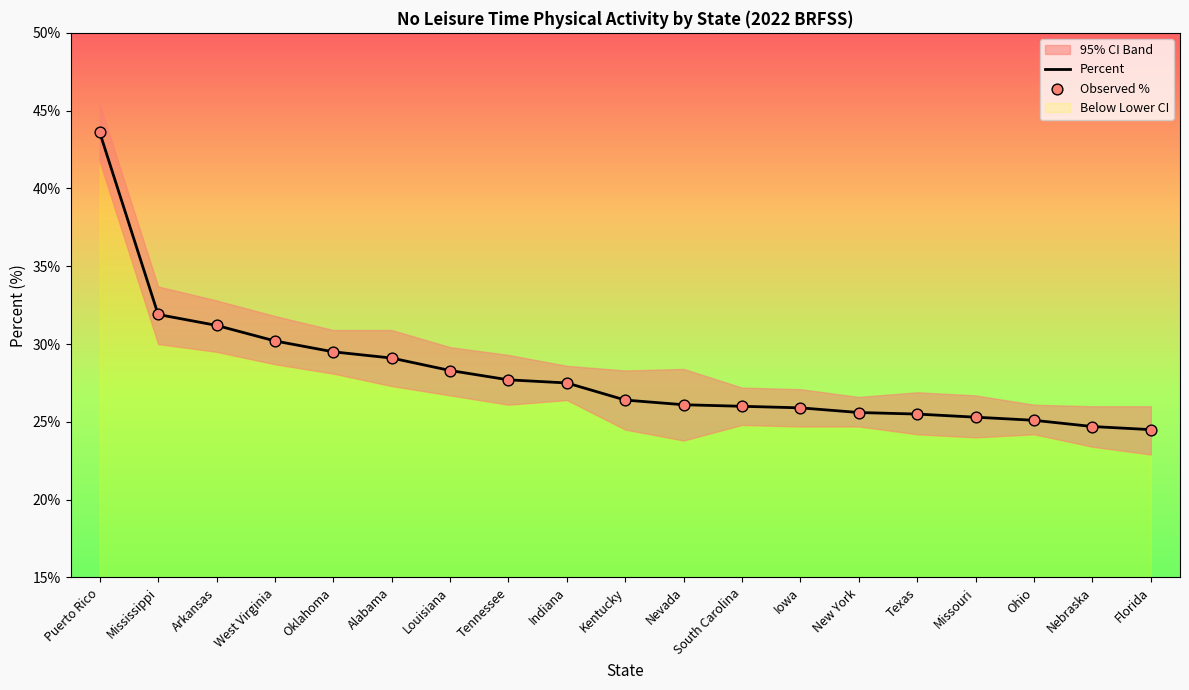

At which category is the sum across all series the highest?

Puerto Rico